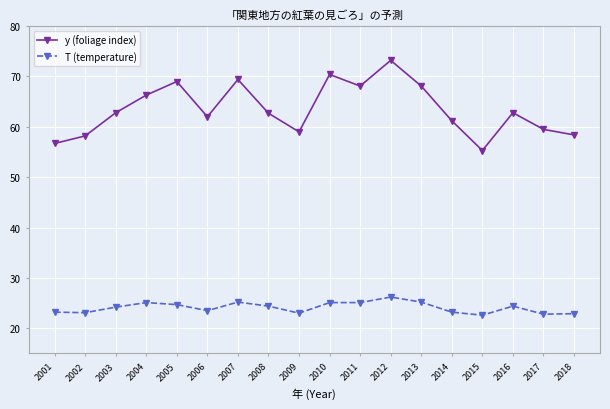

What is the spread (max minus min) of values at 2018?

35.5